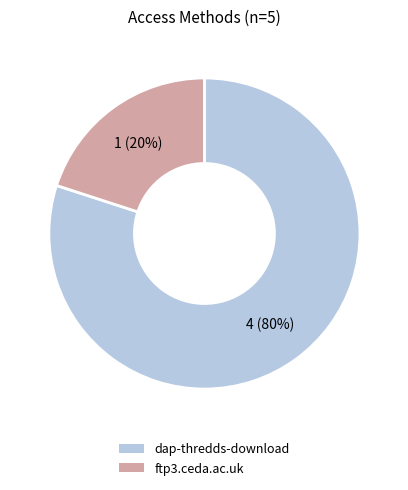

Which has a higher value, ftp3.ceda.ac.uk or dap-thredds-download?

dap-thredds-download